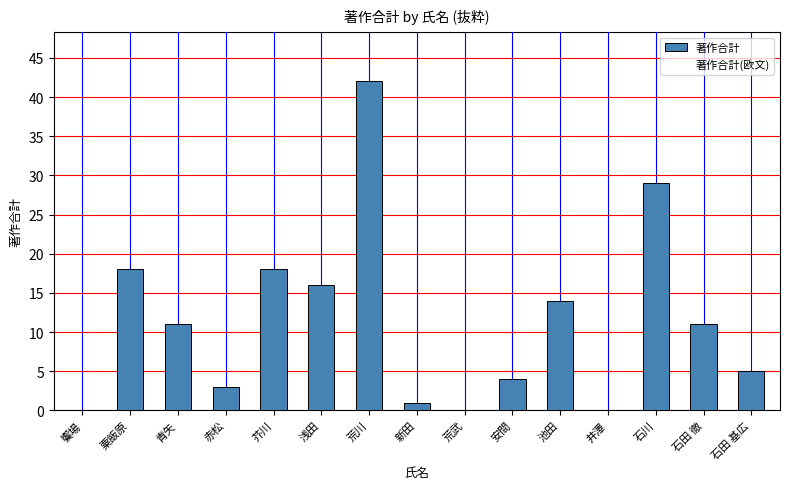

Are the bars horizontal?

No